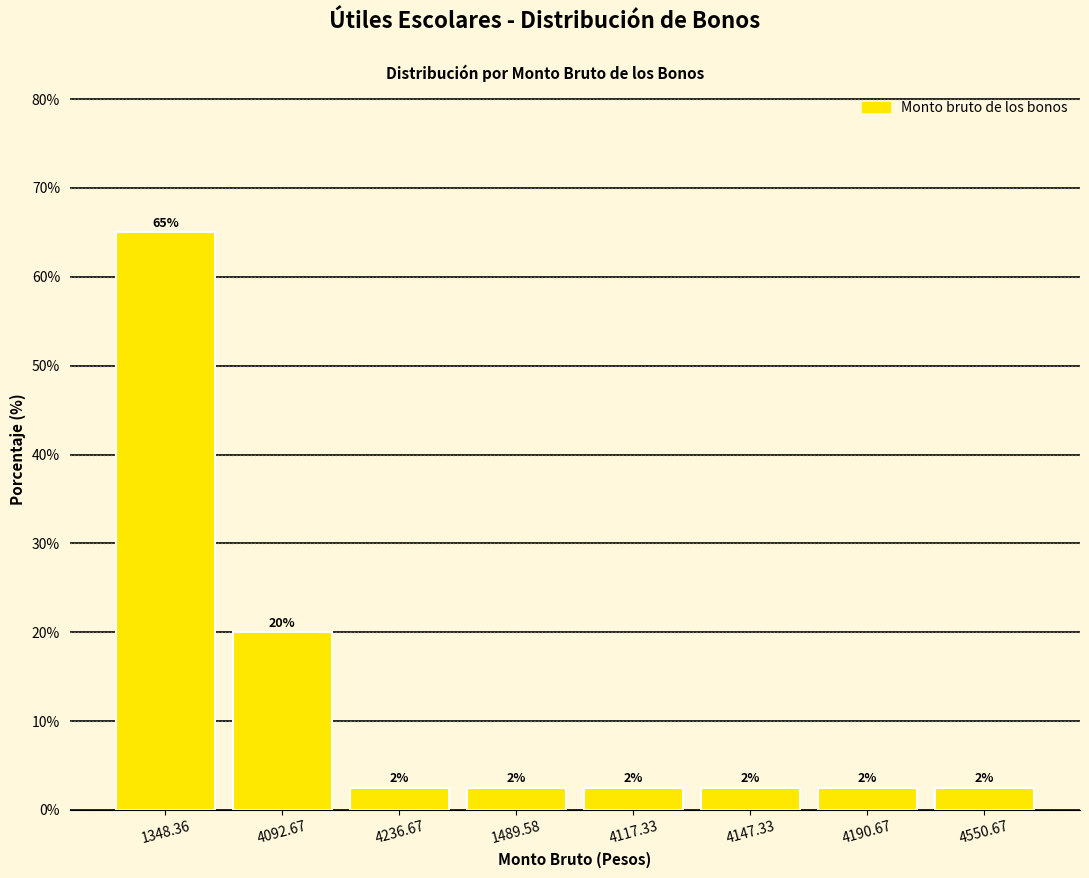

List the labels in order of value, largest first.

1348.36, 4092.67, 4236.67, 1489.58, 4117.33, 4147.33, 4190.67, 4550.67